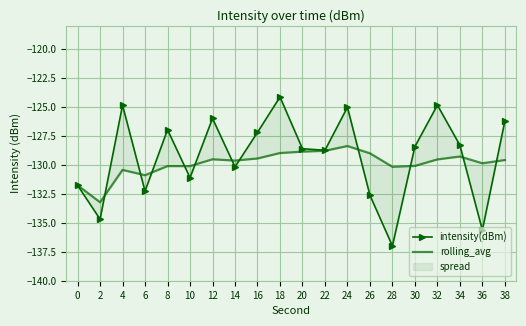

What is the sum of the intensity(dBm) values at 22 and 4?

-253.6